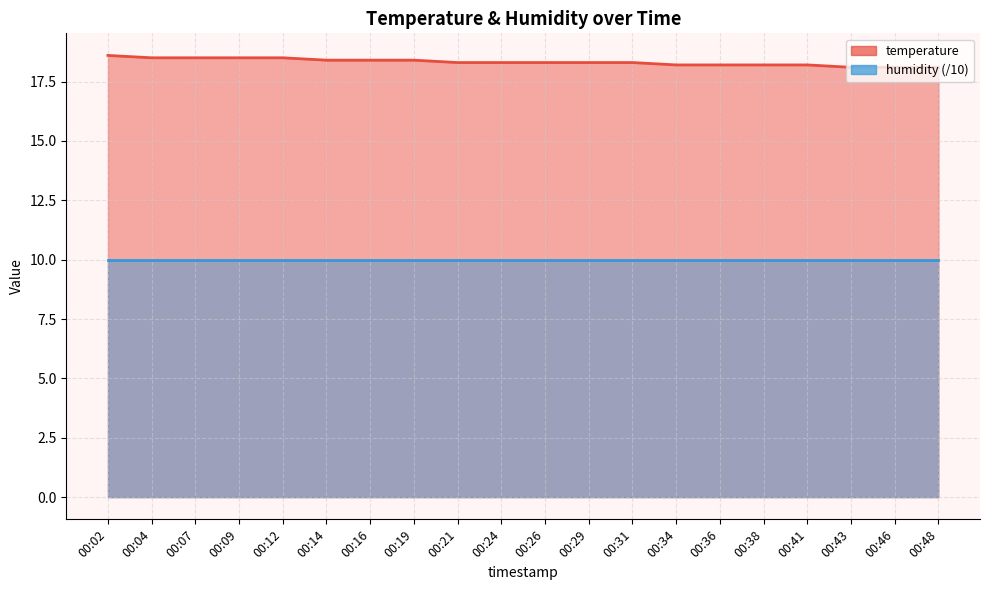

What is the sum of the values at 00:21 and 00:29?

36.6